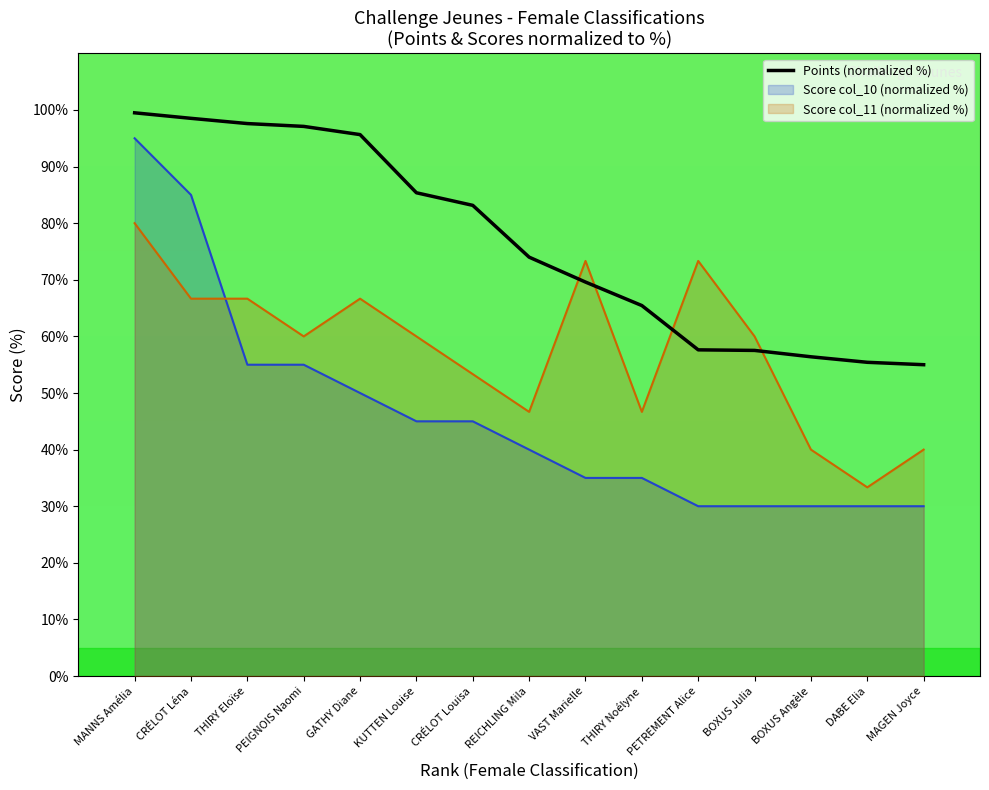

What is the difference between the maximum and second lowest values?

44.1